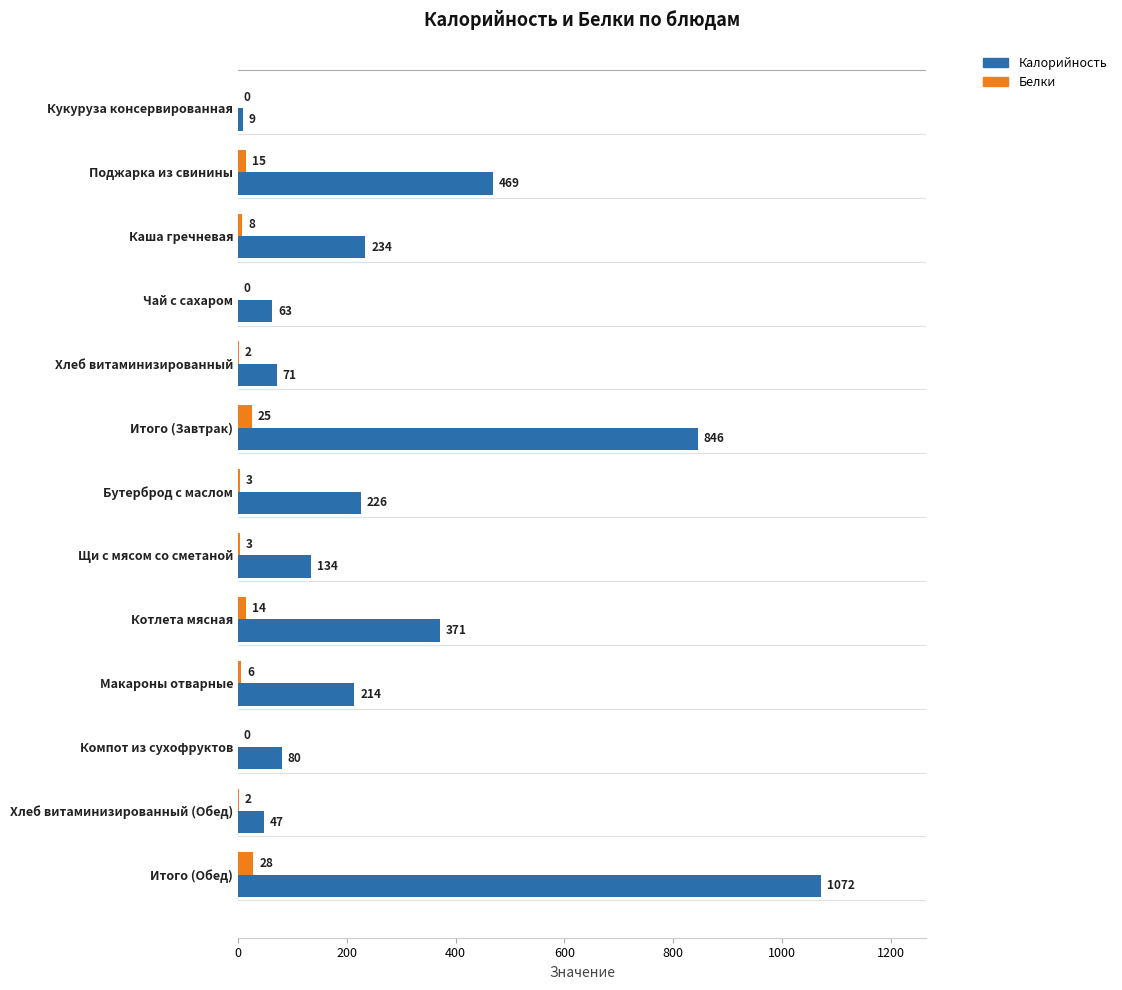

What is the sum of the Калорийность values at Итого (Завтрак) and Итого (Обед)?

1918